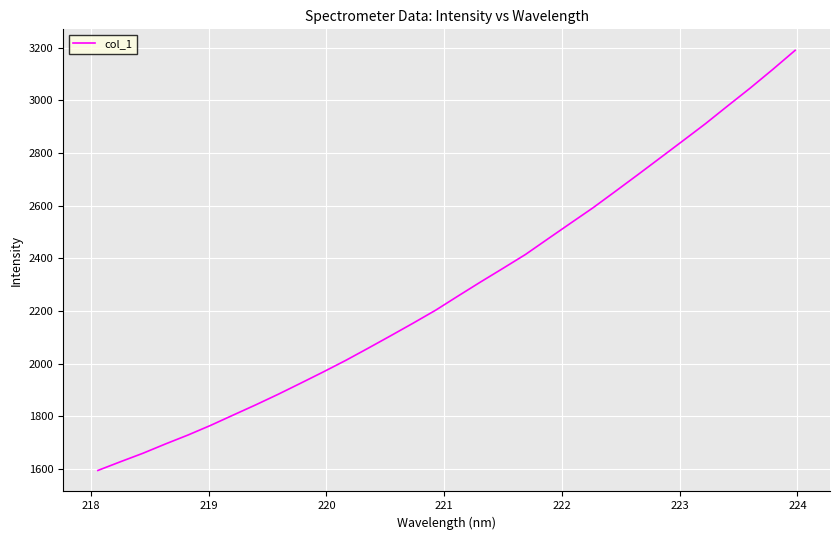

What is the greatest value displayed?

3189.5